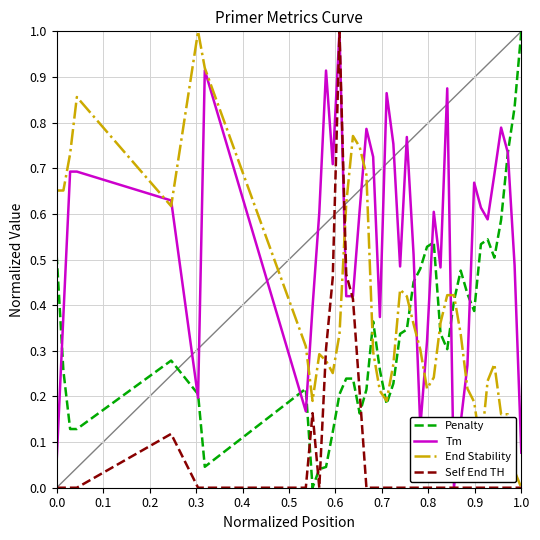

Does the chart have visible grid lines?

Yes